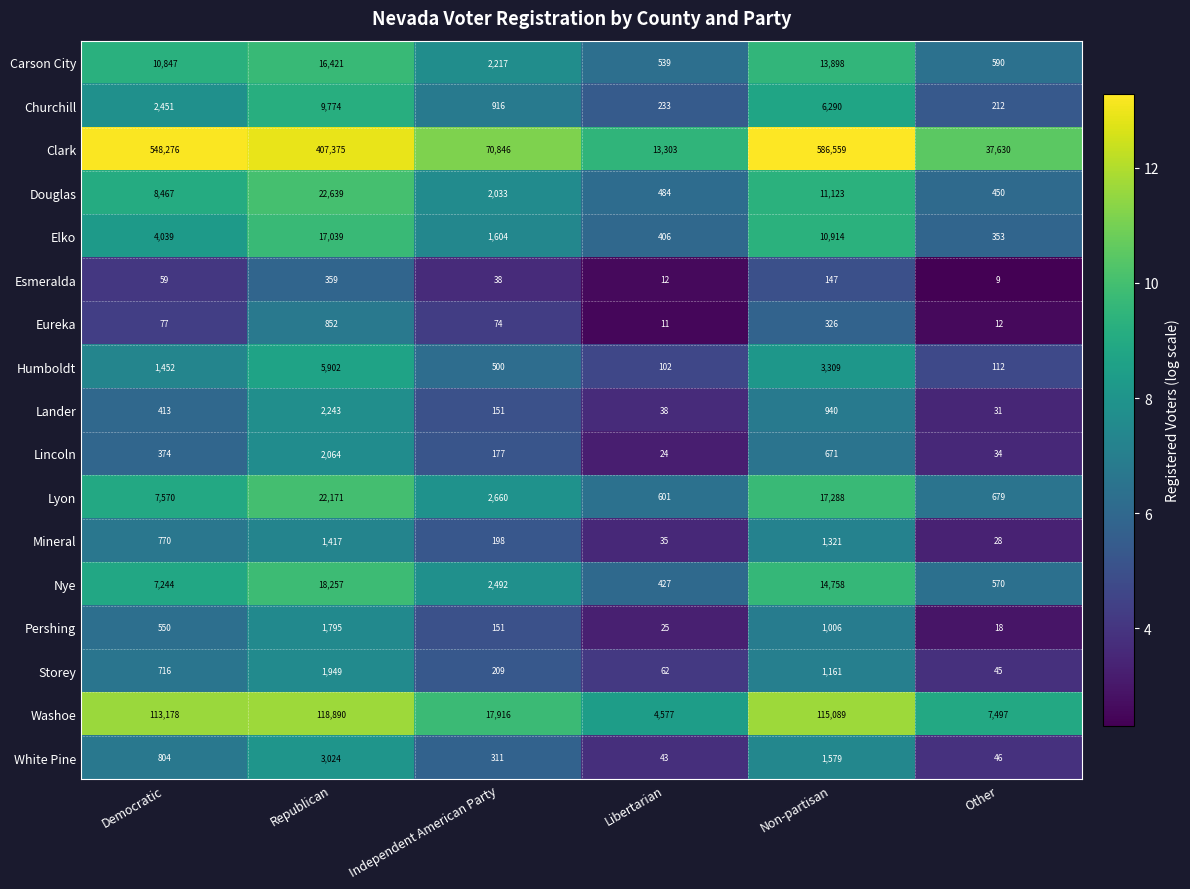

What is the greatest value displayed?

586559